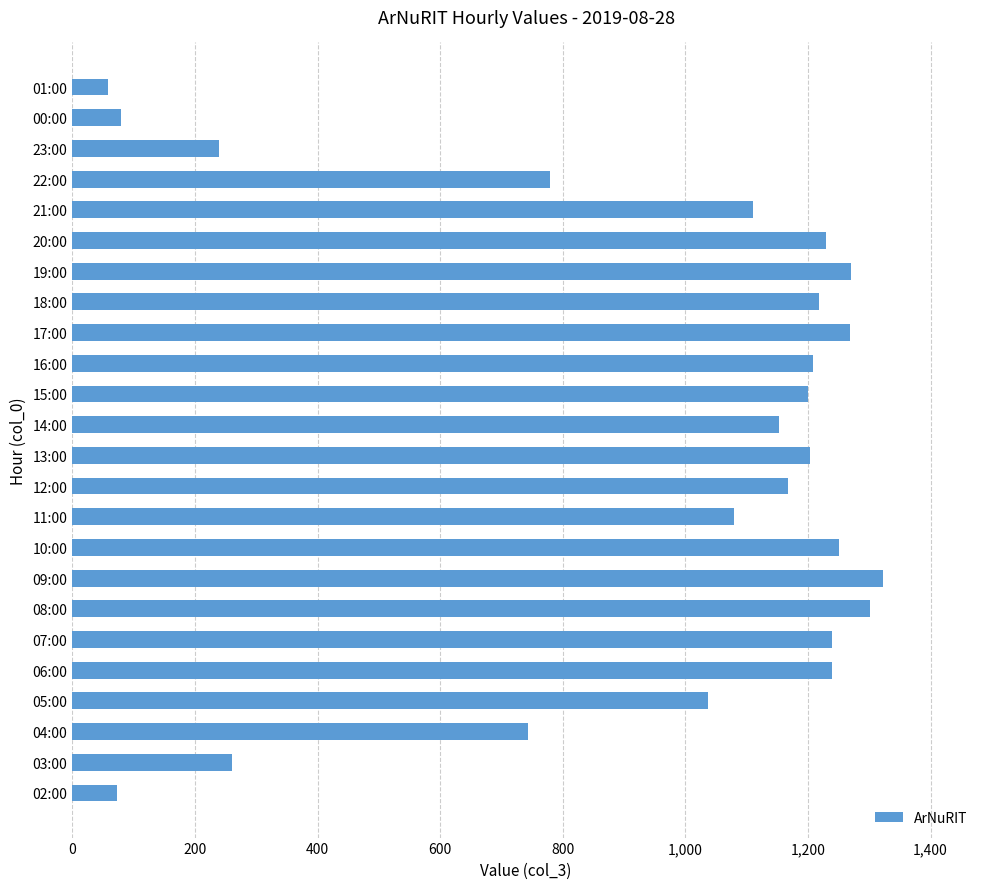

What is the average value?

947